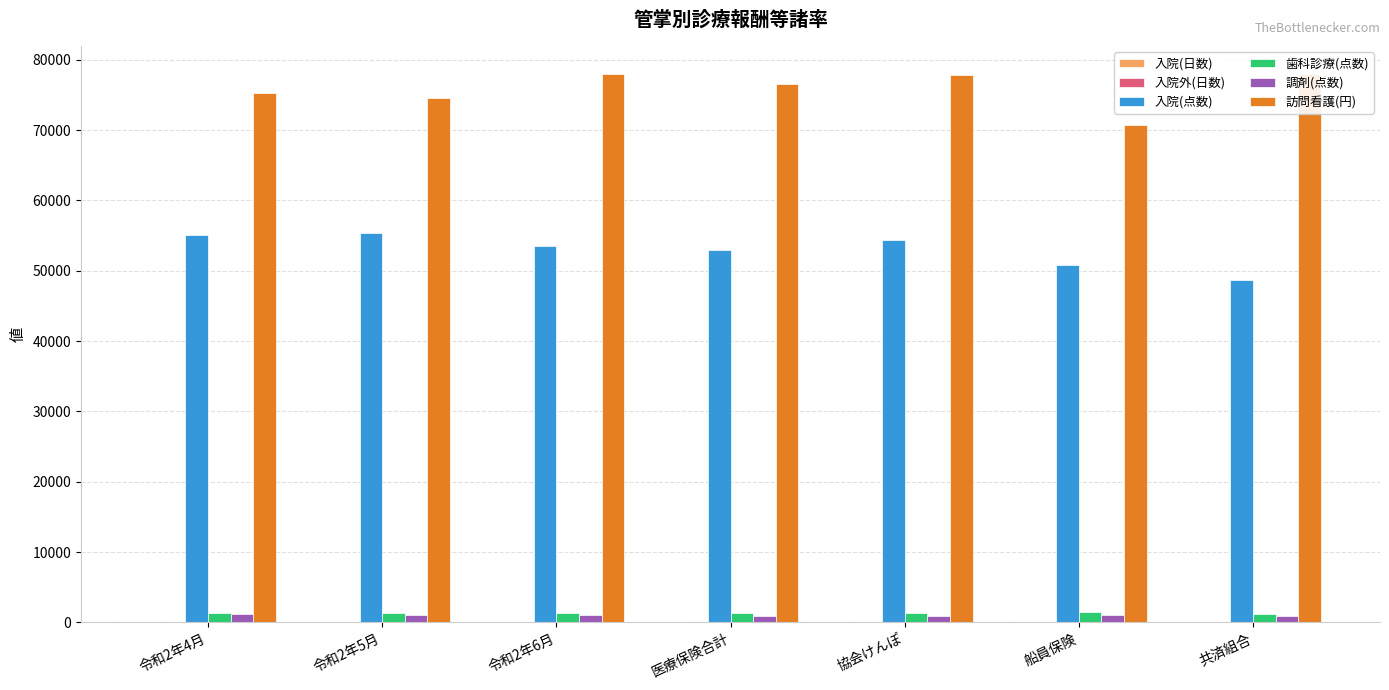

Which category has the highest value in the 入院(点数) series?

令和2年5月